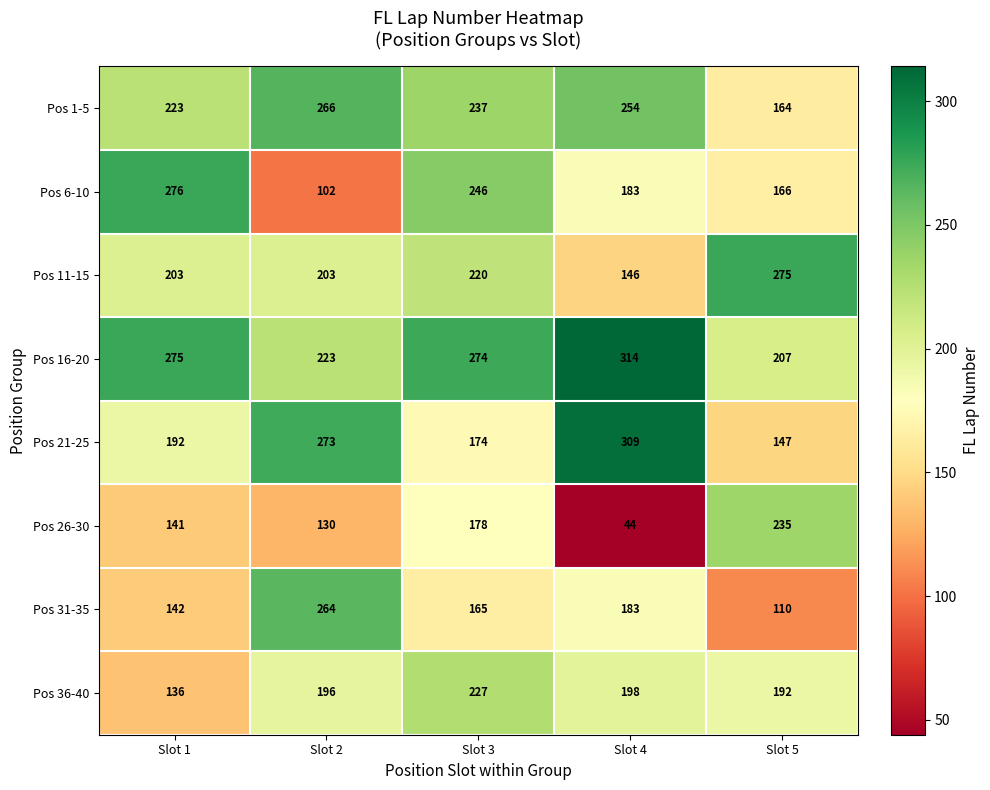

Where is Pos 6-10 nearest to the value 189?

Slot 4